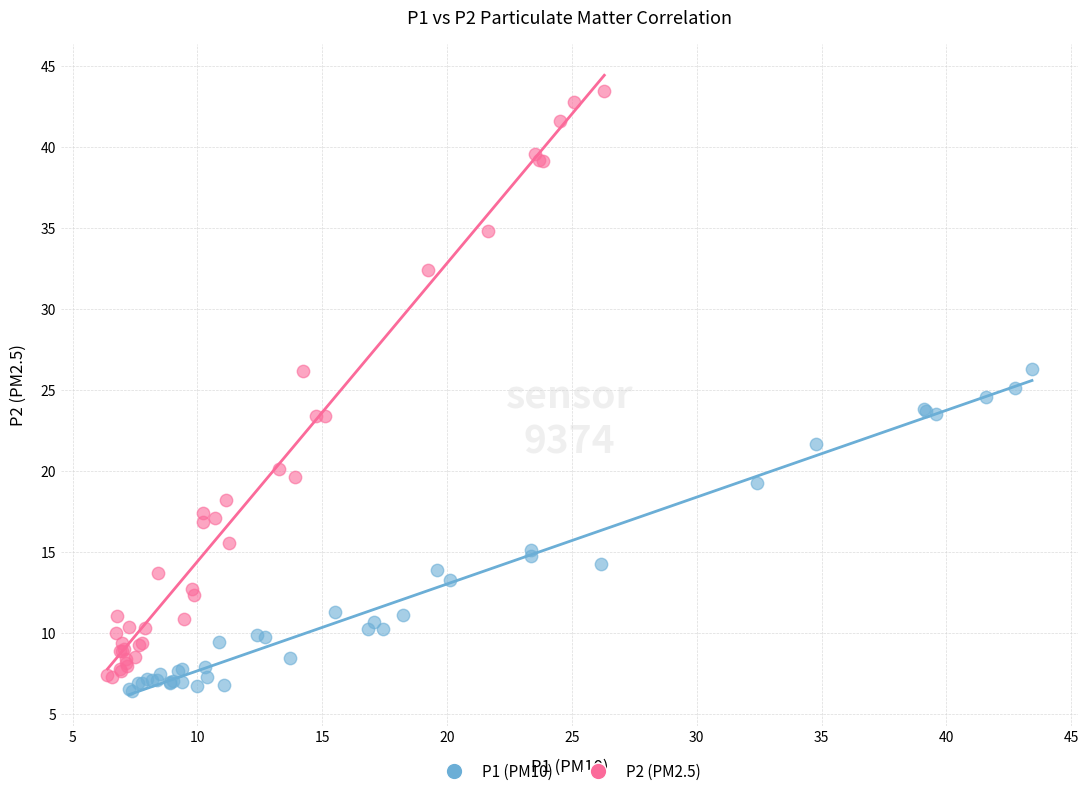

Which series contains the highest Y value?

P2 (PM2.5)